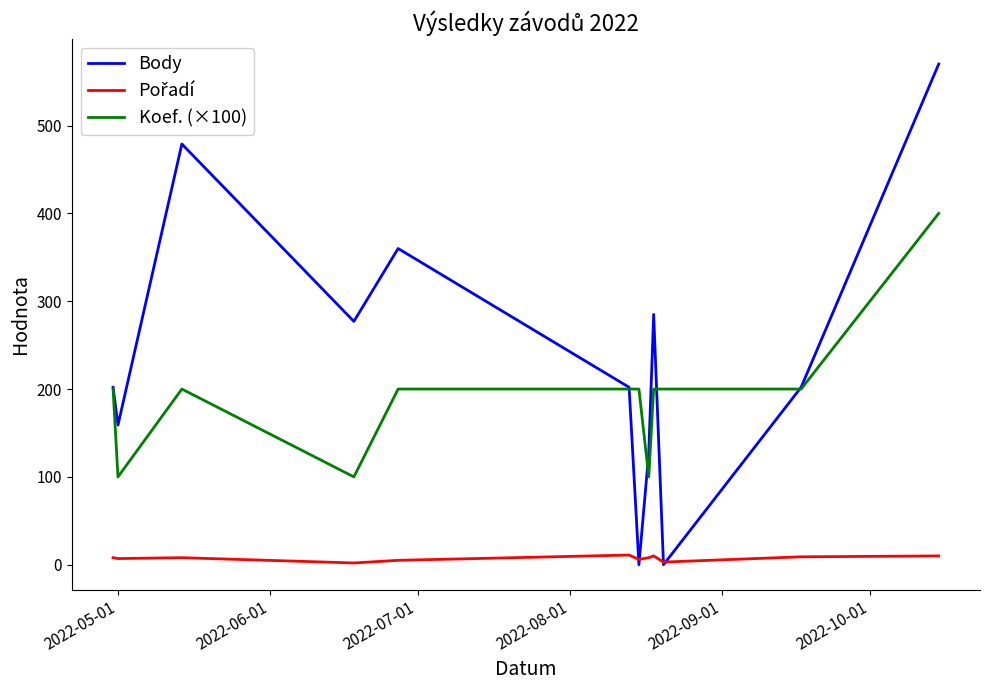

What is the maximum value shown in the chart?

570